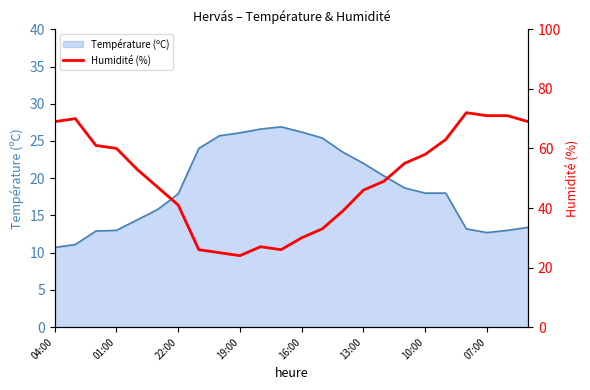

What is the maximum value shown in the chart?

72